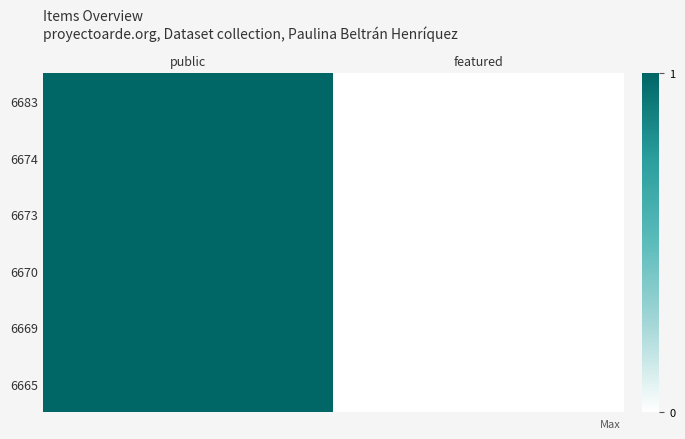

Reading left to right, list all the values displayed in this chart.

6683: public=1	featured=0
6674: public=1	featured=0
6673: public=1	featured=0
6670: public=1	featured=0
6669: public=1	featured=0
6665: public=1	featured=0